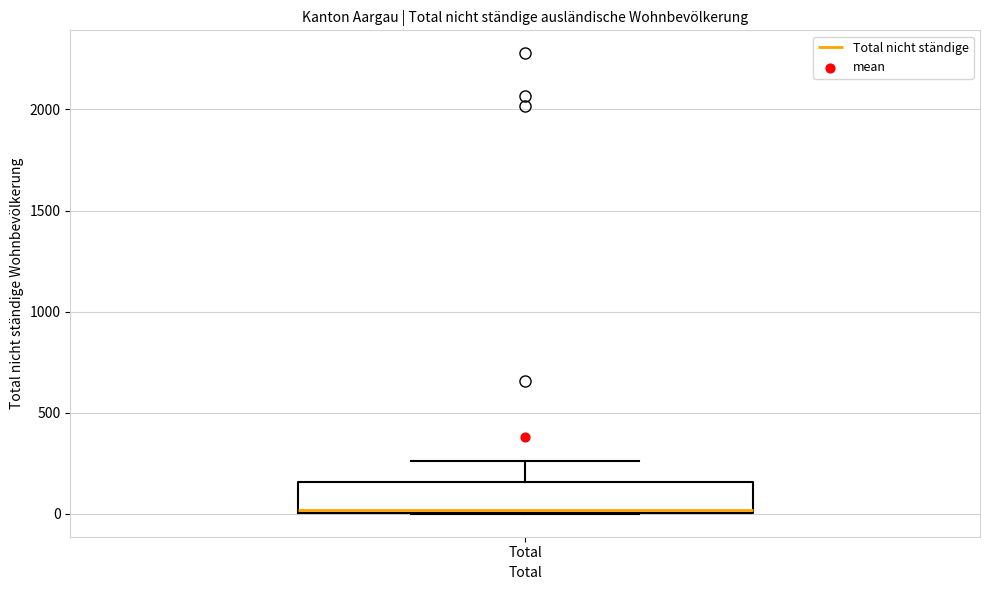

Transcribe this box plot: give where the median line is, the range the box spans, and where the two whiskers end, as read against the y-axis. The values are not printed on the chart, so give them approximately, as read against the axis.

median 0, box 0 to 150, whiskers 0 to 250